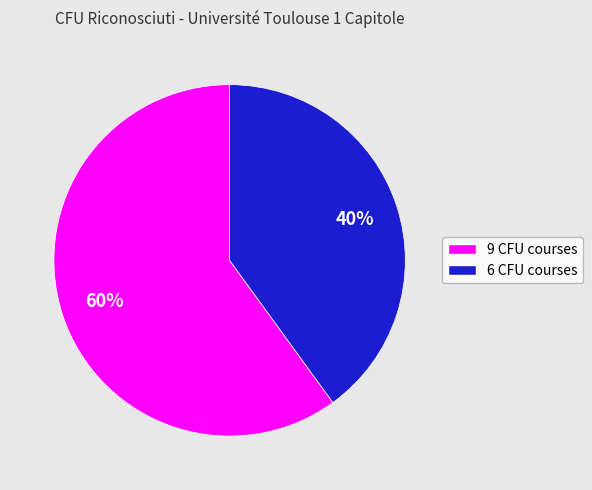

Is there any slice that represents more than half of the pie?

Yes